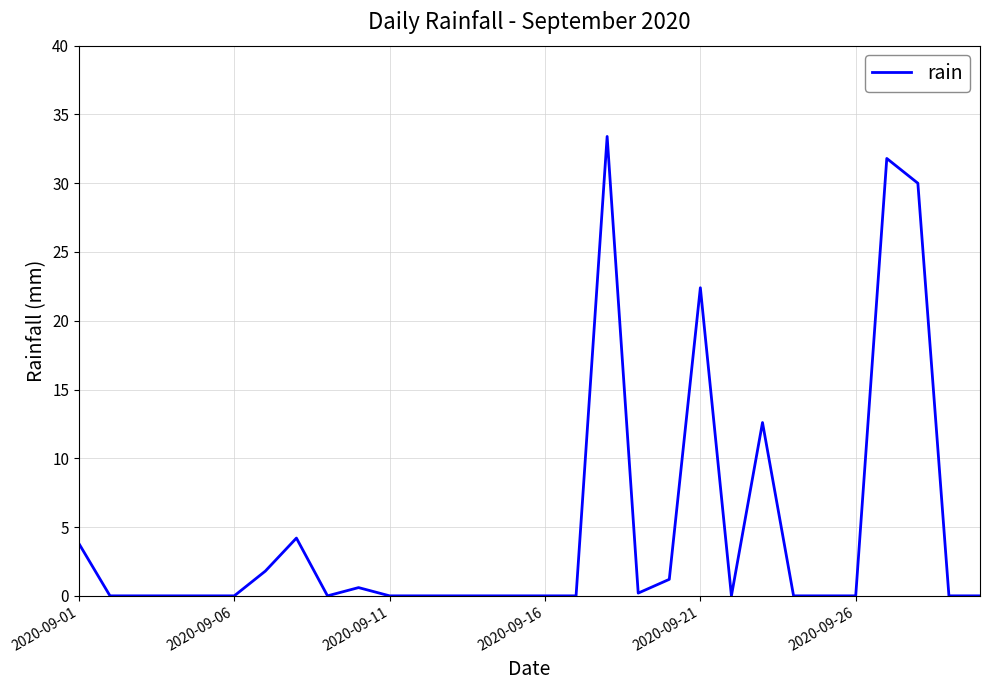

What is the maximum value shown in the chart?

33.4